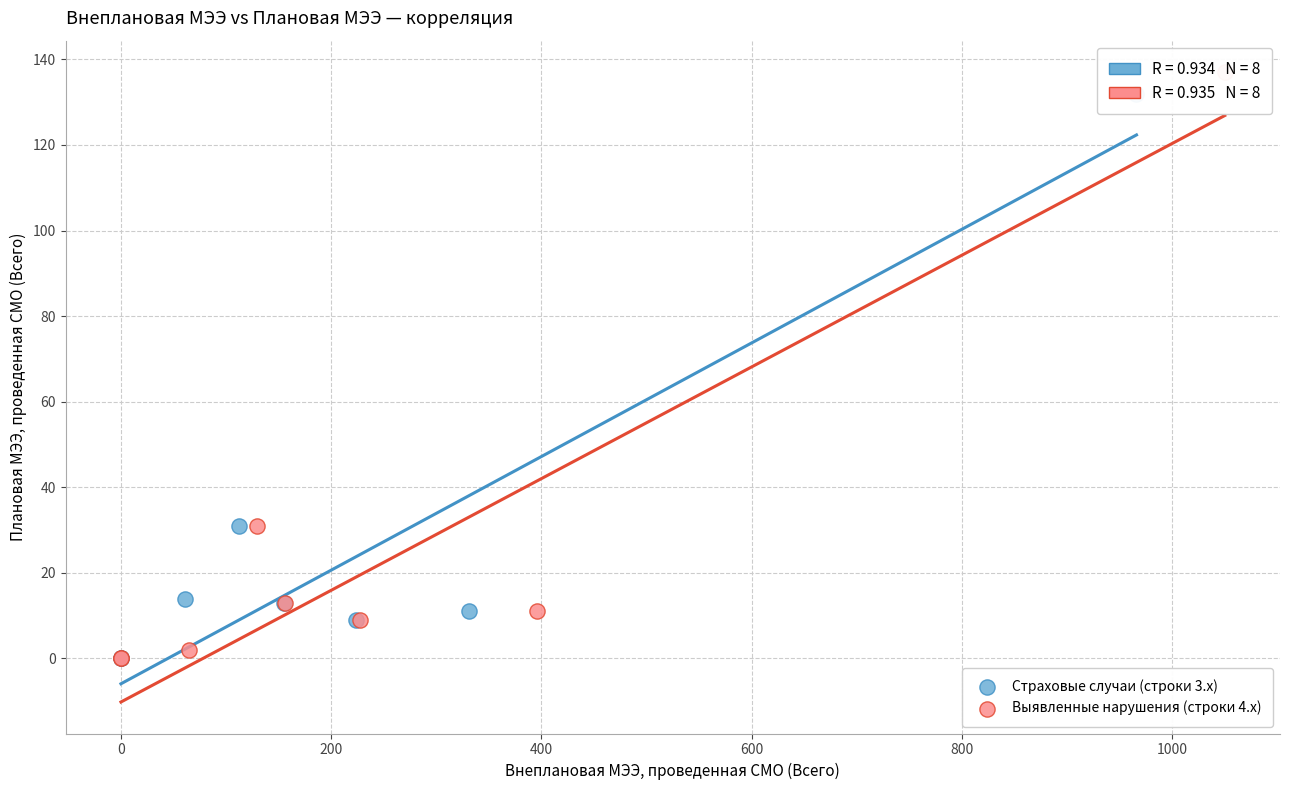

Which series contains the highest Y value?

Выявленные нарушения (строки 4.x)